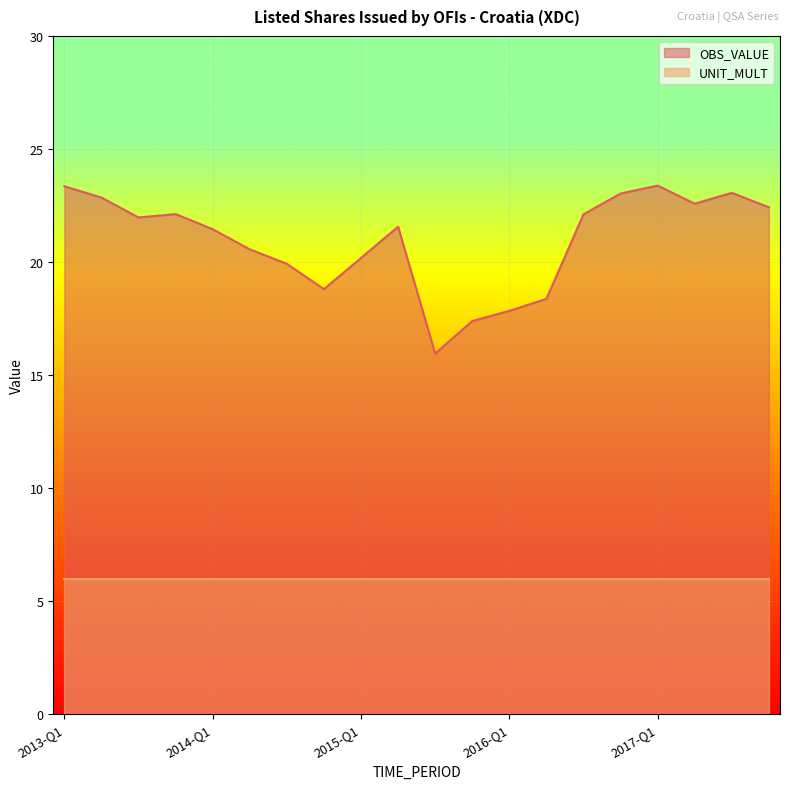

At which label does the data first exceed 21?

2013-Q1